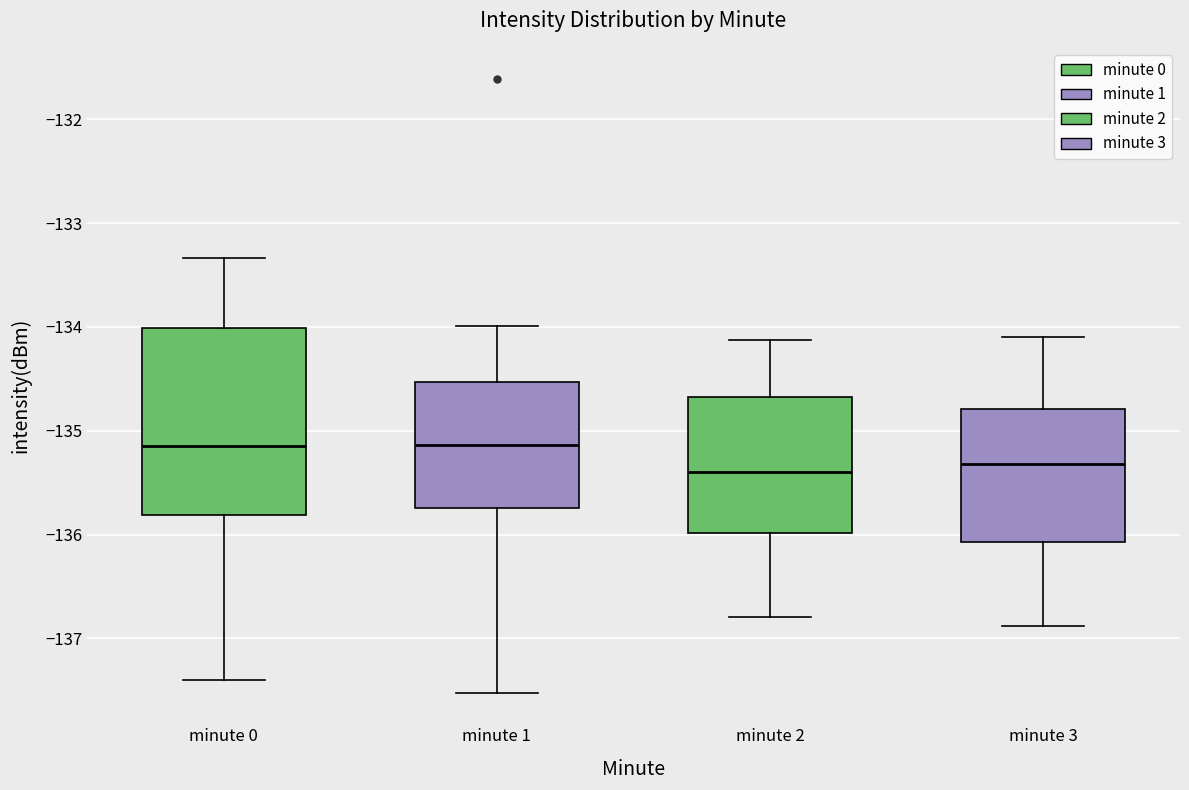

Where does the median line of the box for minute 2 sit on the y-axis? The values are not printed on the chart, so give them approximately, as read against the axis.

-135.4